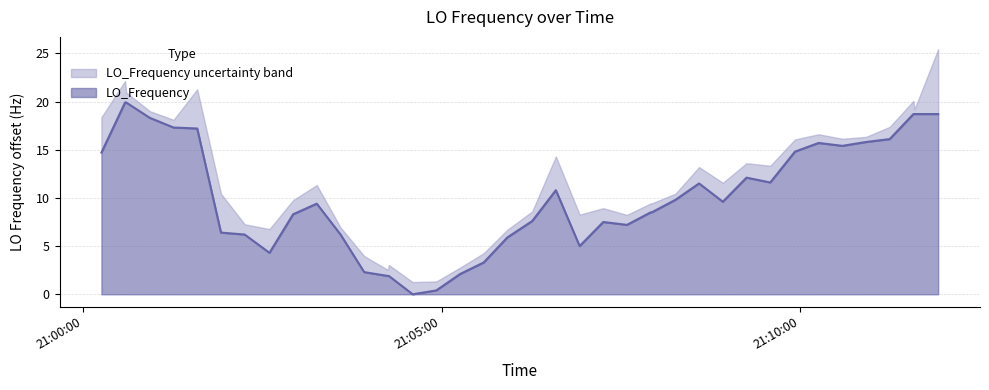

What is the maximum value for LO_Frequency?

19.9